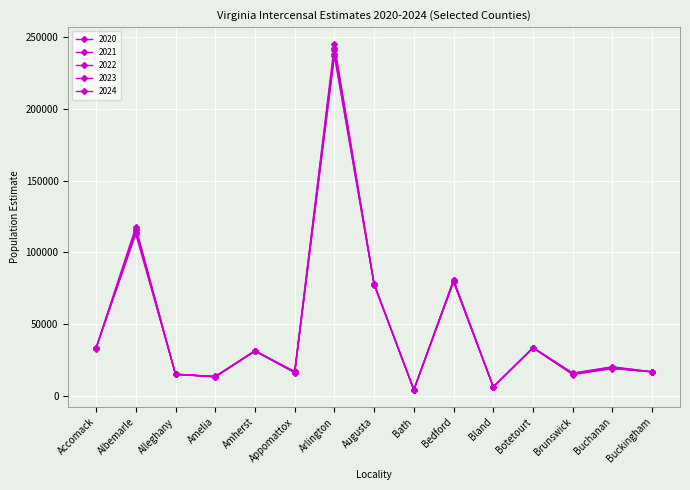

Rank the series by their maximum value, from highest to lowest.

2024, 2023, 2022, 2020, 2021